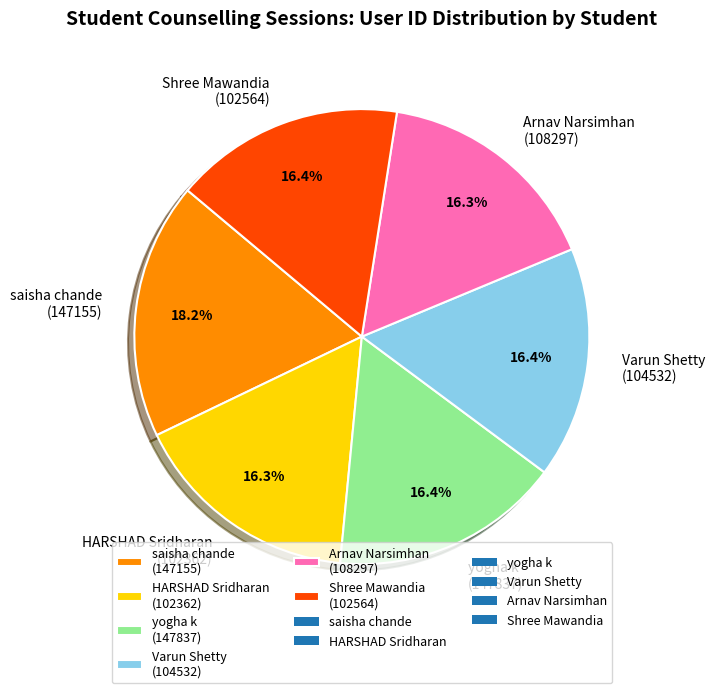

What is the ratio of the value at HARSHAD Sridharan (102362) to the value at Varun Shetty (104532)?

1.0